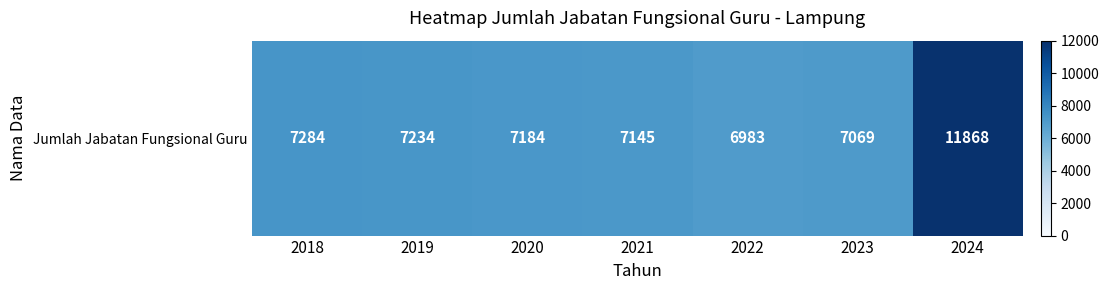

Rank the categories by value from lowest to highest.

2022, 2023, 2021, 2020, 2019, 2018, 2024